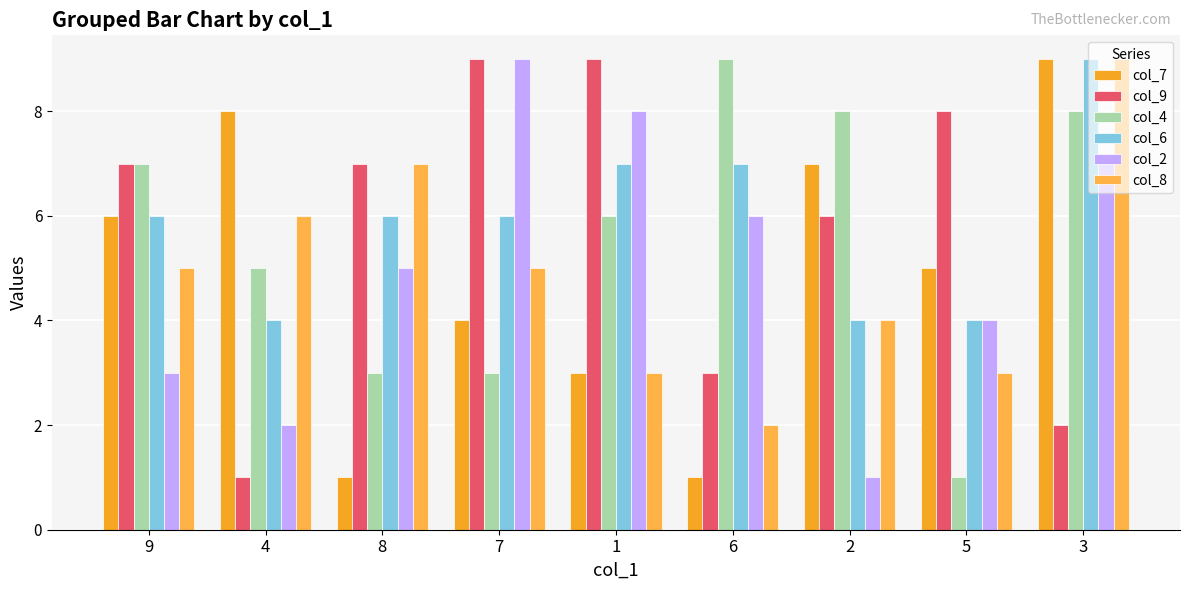

Which series has the widest spread of values?

col_7